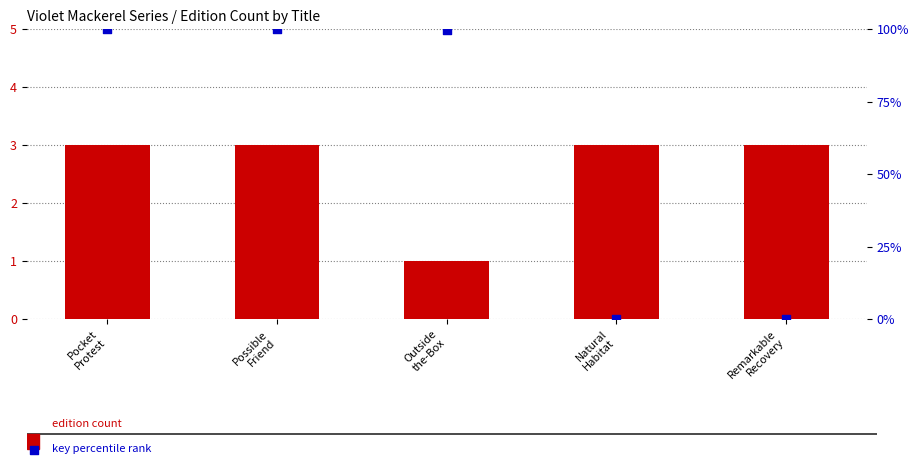

At which category is the sum across all series the highest?

Pocket
Protest